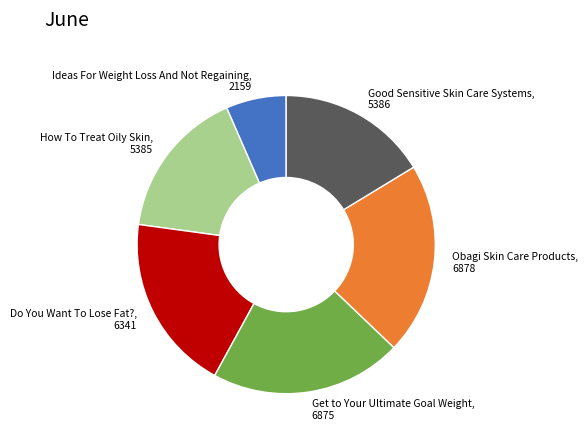

The Obagi Skin Care Products slice represents 15% of the pie. True or false?

False